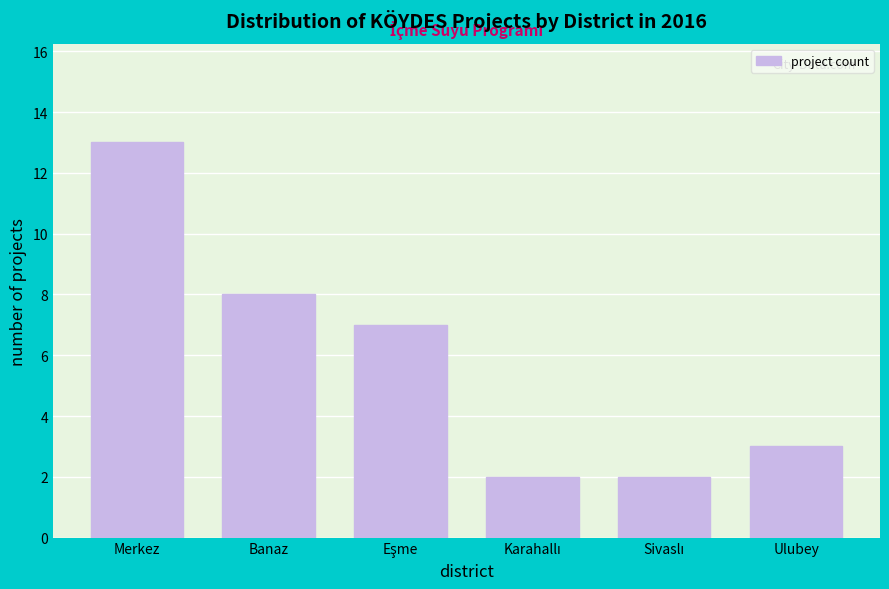

Reading left to right, transcribe all the data shown in this chart.

13	8	7	2	2	3